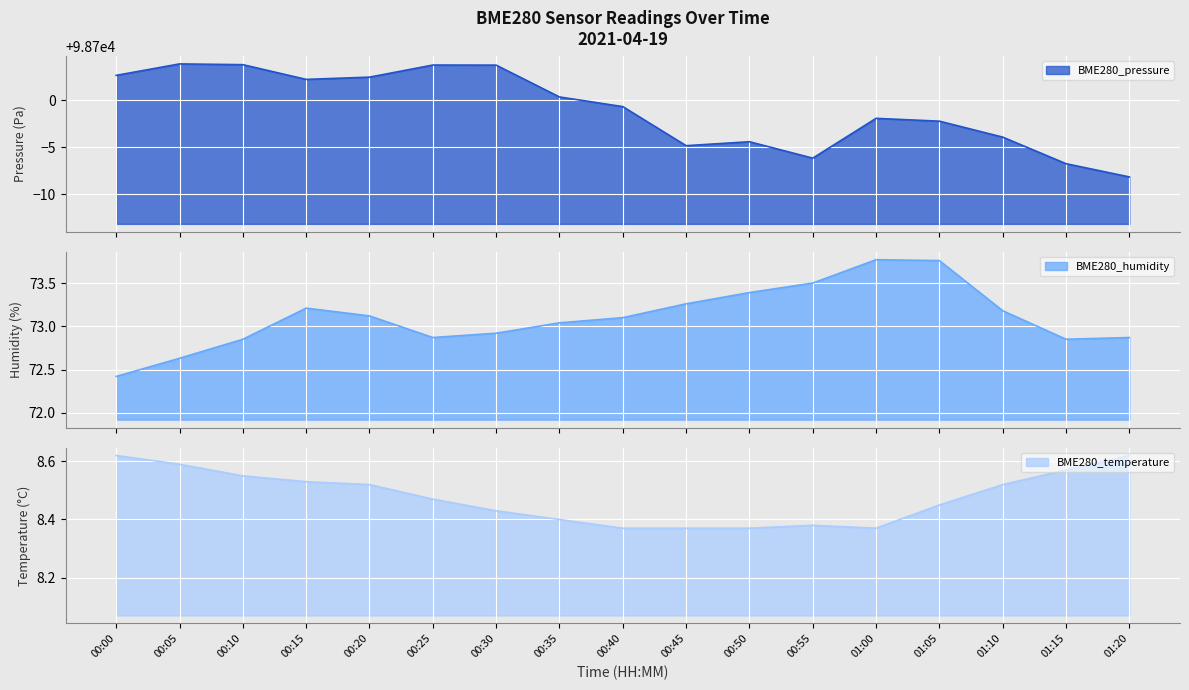

What is the label of the 16th point from the left?

01:15